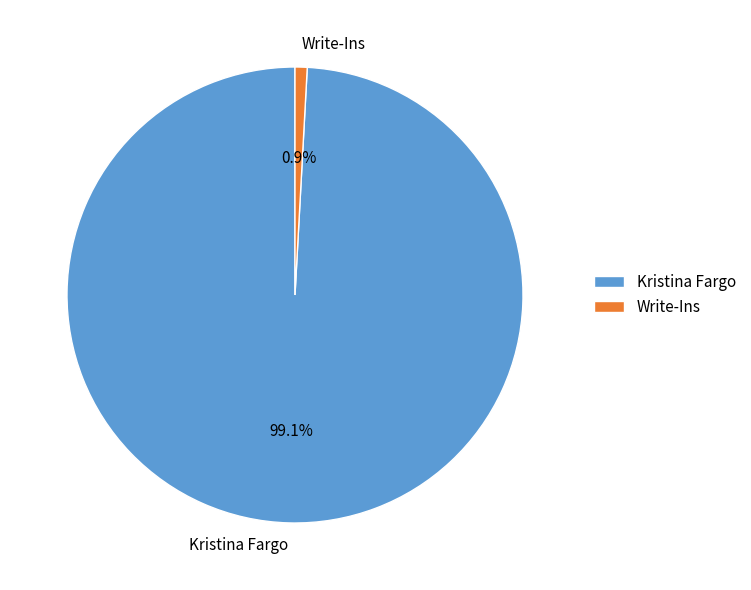

Approximately how many times larger is the value at Kristina Fargo compared to Write-Ins?

115.6